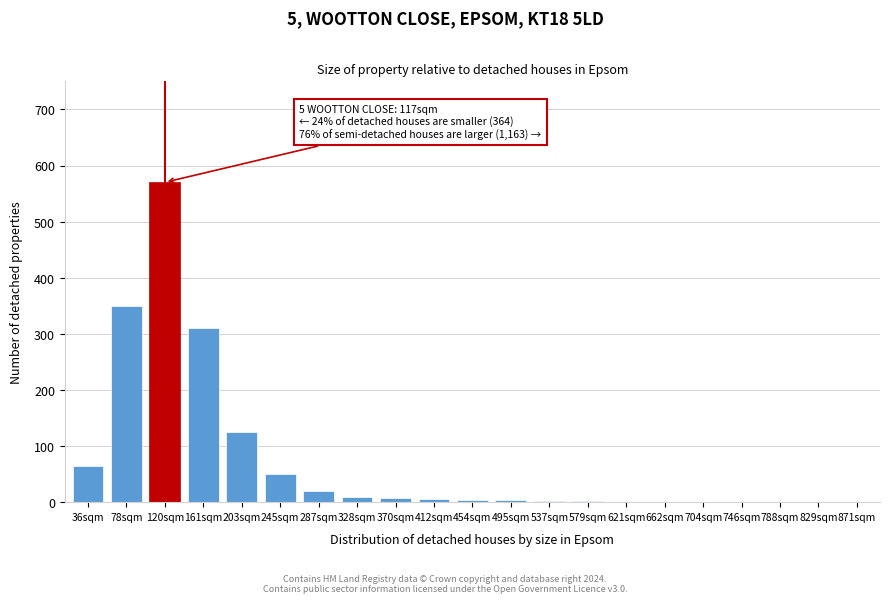

What is the sum of all values?

1531